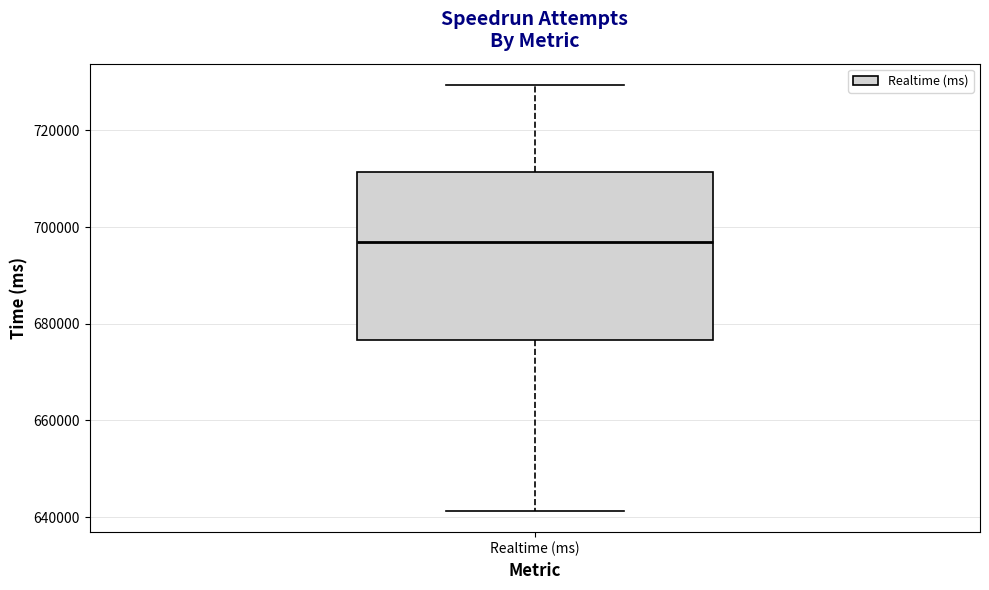

Read this box plot against the y-axis: the position of the median line, the range covered by the box, and the ends of both whiskers. The values are not printed on the chart, so give them approximately, as read against the axis.

median 698000, box 676000 to 712000, whiskers 642000 to 730000